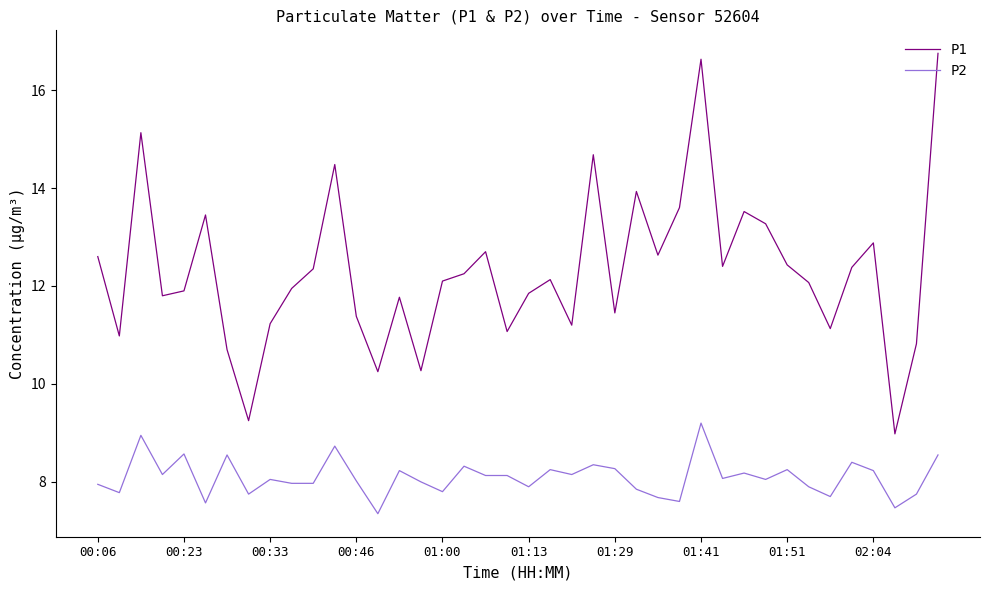

What are all the series names shown in the legend?

P1, P2